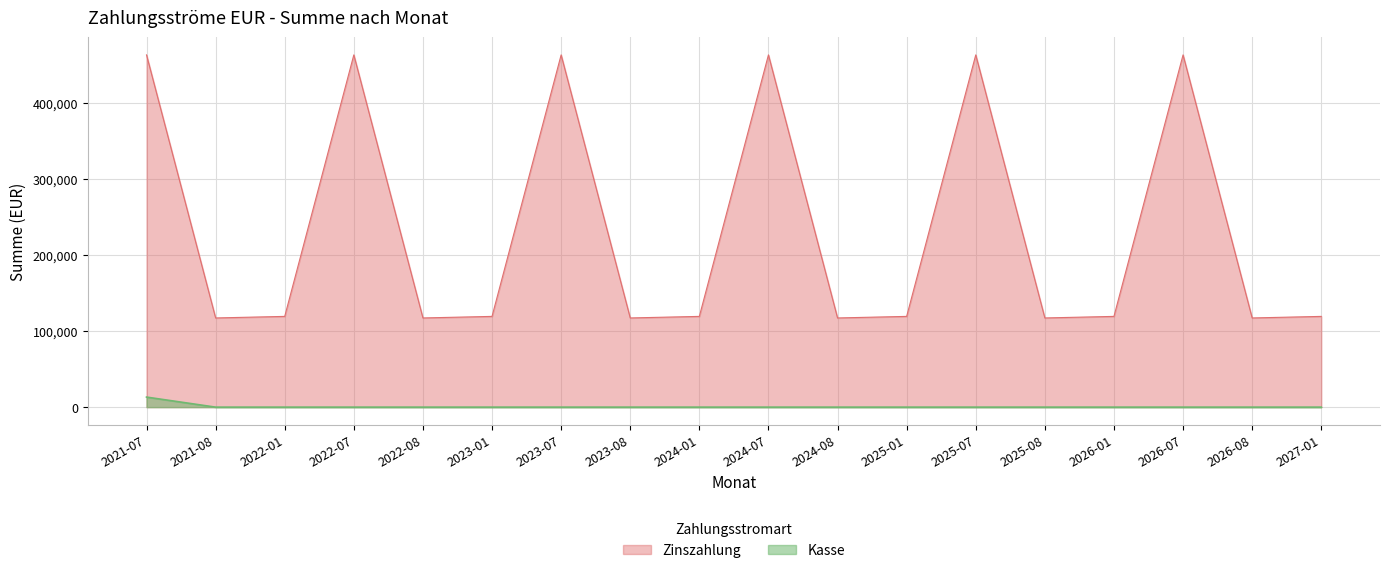

What is the maximum value shown in the chart?

463457.5